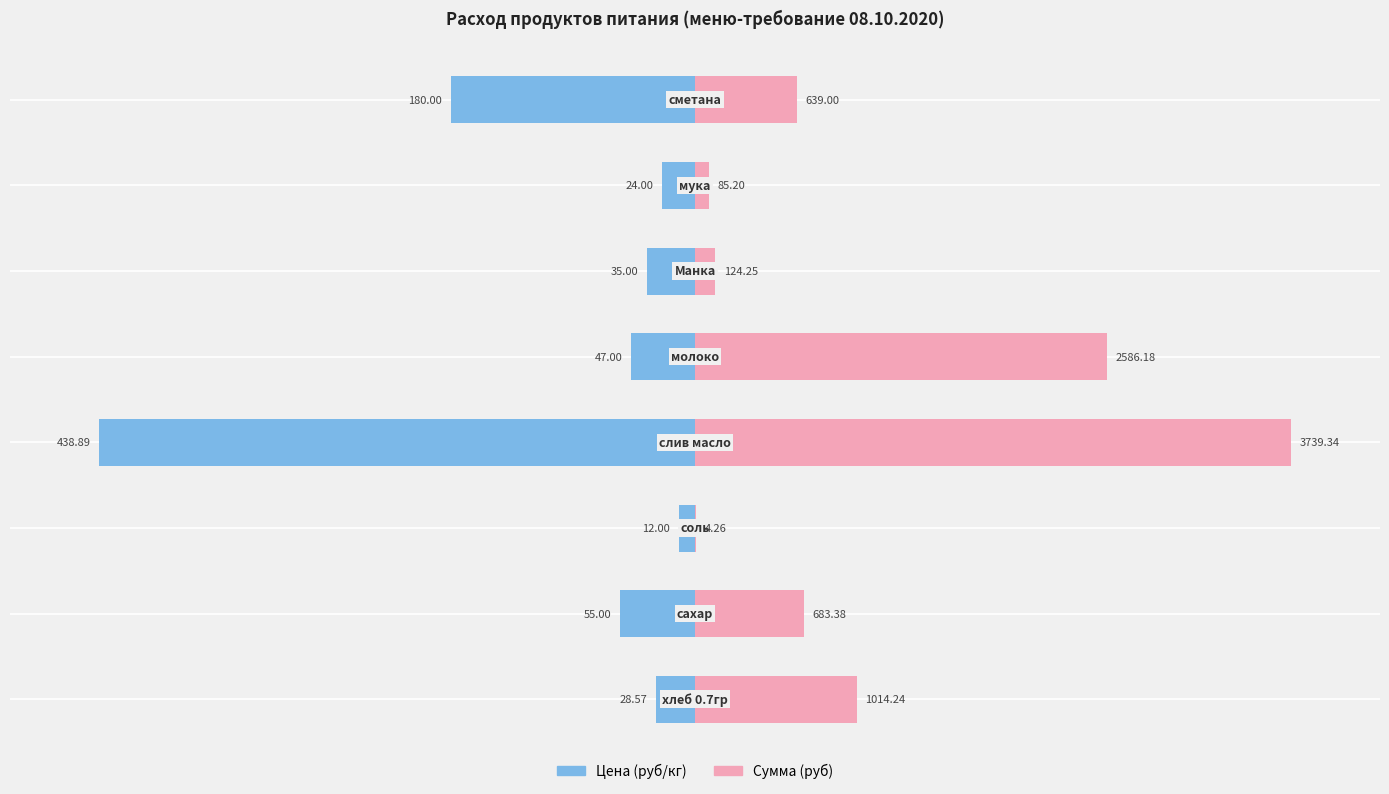

How many bars are there in each group?

2